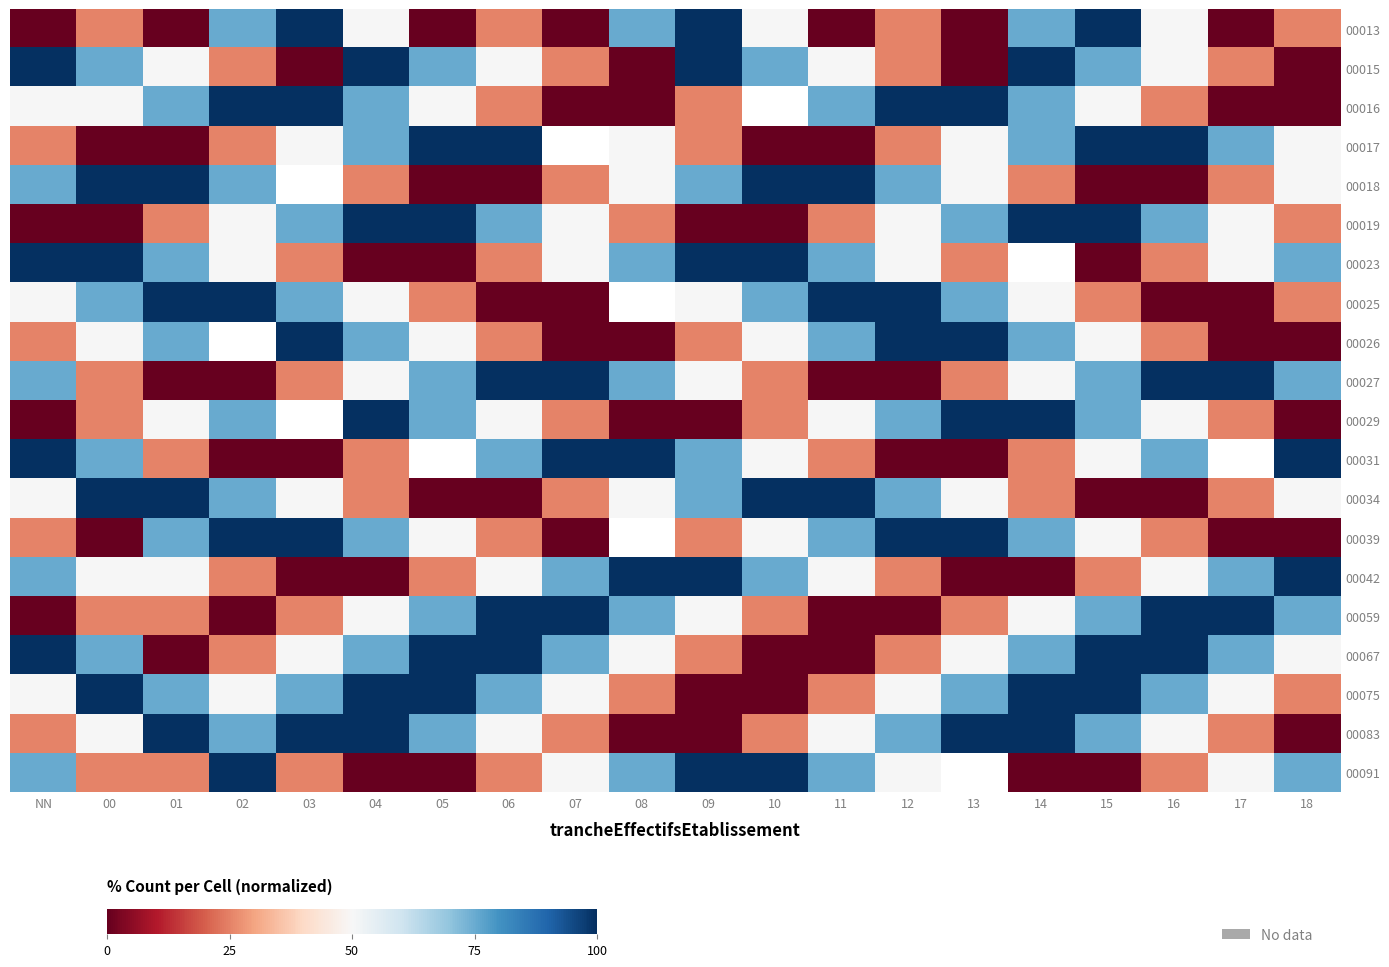

What is the approximate value of 00091 at 02?

100.0